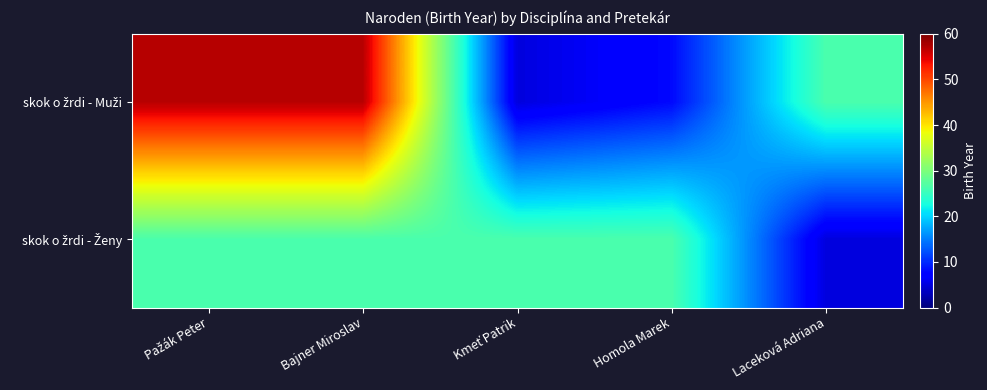

At how many categories does at least one series exceed 17?

5